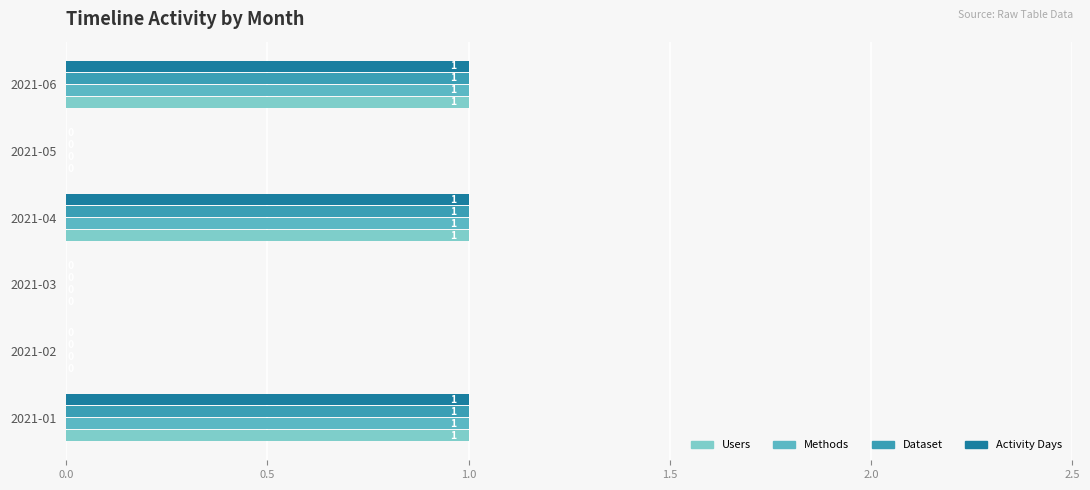

Is the value of Dataset at 2021-02 greater than the value of Activity Days at 2021-06?

No